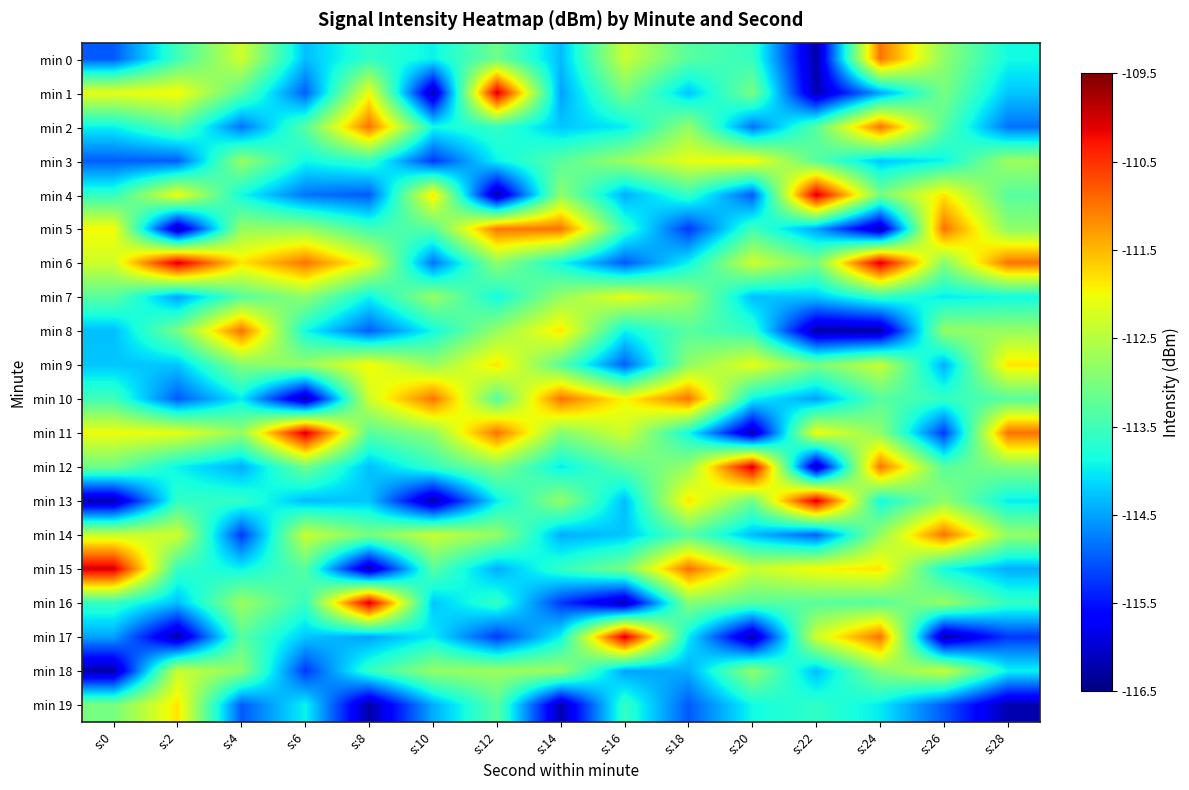

Reading left to right, extract all data points from this chart.

min 0: s:0=-115.0	s:2=-113.5	s:4=-112.3	s:6=-114.3	s:8=-113.6	s:10=-114.0	s:12=-113.1	s:14=-114.3	s:16=-112.4	s:18=-113.3	s:20=-113.6	s:22=-116.3	s:24=-111.0	s:26=-112.8	s:28=-113.9
min 1: s:0=-112.1	s:2=-112.0	s:4=-113.3	s:6=-115.0	s:8=-112.0	s:10=-116.2	s:12=-110.0	s:14=-114.5	s:16=-113.0	s:18=-114.3	s:20=-113.0	s:22=-116.2	s:24=-114.5	s:26=-113.0	s:28=-114.3
min 2: s:0=-114.0	s:2=-113.3	s:4=-114.8	s:6=-113.3	s:8=-111.0	s:10=-113.9	s:12=-113.6	s:14=-114.3	s:16=-114.0	s:18=-112.8	s:20=-114.8	s:22=-113.3	s:24=-111.0	s:26=-113.3	s:28=-114.8
min 3: s:0=-115.0	s:2=-115.0	s:4=-112.8	s:6=-113.9	s:8=-113.6	s:10=-115.2	s:12=-113.9	s:14=-113.3	s:16=-112.7	s:18=-112.1	s:20=-112.0	s:22=-113.3	s:24=-114.3	s:26=-113.9	s:28=-112.7
min 4: s:0=-113.6	s:2=-112.0	s:4=-113.9	s:6=-114.8	s:8=-115.0	s:10=-111.8	s:12=-116.3	s:14=-112.8	s:16=-114.4	s:18=-113.6	s:20=-115.0	s:22=-110.0	s:24=-113.0	s:26=-111.8	s:28=-113.3
min 5: s:0=-112.0	s:2=-116.2	s:4=-112.8	s:6=-112.8	s:8=-113.5	s:10=-113.3	s:12=-111.0	s:14=-111.0	s:16=-113.6	s:18=-115.2	s:20=-113.5	s:22=-114.5	s:24=-116.2	s:26=-111.0	s:28=-112.8
min 6: s:0=-112.3	s:2=-110.0	s:4=-111.8	s:6=-111.0	s:8=-112.1	s:10=-114.8	s:12=-112.8	s:14=-113.9	s:16=-115.0	s:18=-113.9	s:20=-112.3	s:22=-113.0	s:24=-110.0	s:26=-112.9	s:28=-111.0
min 7: s:0=-113.3	s:2=-114.5	s:4=-113.3	s:6=-112.8	s:8=-114.0	s:10=-112.8	s:12=-113.9	s:14=-112.8	s:16=-112.1	s:18=-112.7	s:20=-114.3	s:22=-114.3	s:24=-113.6	s:26=-114.0	s:28=-113.9
min 8: s:0=-114.3	s:2=-113.0	s:4=-111.0	s:6=-113.9	s:8=-115.0	s:10=-113.9	s:12=-112.8	s:14=-111.8	s:16=-114.0	s:18=-113.3	s:20=-113.6	s:22=-116.3	s:24=-116.3	s:26=-112.8	s:28=-112.8
min 9: s:0=-114.3	s:2=-114.3	s:4=-112.9	s:6=-112.8	s:8=-112.0	s:10=-112.8	s:12=-111.8	s:14=-113.3	s:16=-115.0	s:18=-112.8	s:20=-112.1	s:22=-113.0	s:24=-112.4	s:26=-114.4	s:28=-111.8
min 10: s:0=-113.5	s:2=-115.0	s:4=-114.0	s:6=-116.3	s:8=-112.3	s:10=-111.0	s:12=-113.3	s:14=-111.0	s:16=-112.0	s:18=-111.0	s:20=-114.0	s:22=-114.5	s:24=-113.3	s:26=-113.6	s:28=-113.3
min 11: s:0=-112.0	s:2=-112.1	s:4=-112.8	s:6=-110.0	s:8=-113.3	s:10=-112.8	s:12=-111.0	s:14=-112.9	s:16=-112.3	s:18=-113.9	s:20=-116.2	s:22=-112.0	s:24=-112.8	s:26=-115.2	s:28=-111.0
min 12: s:0=-113.1	s:2=-114.0	s:4=-114.4	s:6=-113.1	s:8=-114.3	s:10=-113.6	s:12=-112.9	s:14=-114.0	s:16=-113.3	s:18=-112.8	s:20=-110.0	s:22=-116.2	s:24=-111.0	s:26=-113.3	s:28=-112.9
min 13: s:0=-116.2	s:2=-113.6	s:4=-113.6	s:6=-114.3	s:8=-114.3	s:10=-116.3	s:12=-114.0	s:14=-112.8	s:16=-114.3	s:18=-111.8	s:20=-113.1	s:22=-110.0	s:24=-113.9	s:26=-112.8	s:28=-114.0
min 14: s:0=-112.4	s:2=-112.3	s:4=-115.2	s:6=-112.4	s:8=-113.0	s:10=-112.4	s:12=-112.8	s:14=-114.4	s:16=-114.3	s:18=-113.3	s:20=-114.3	s:22=-115.0	s:24=-112.8	s:26=-111.0	s:28=-112.8
min 15: s:0=-110.0	s:2=-113.6	s:4=-113.9	s:6=-113.3	s:8=-116.2	s:10=-113.3	s:12=-114.4	s:14=-113.6	s:16=-113.0	s:18=-111.0	s:20=-112.4	s:22=-112.0	s:24=-111.8	s:26=-113.9	s:28=-114.4
min 16: s:0=-113.6	s:2=-114.3	s:4=-112.7	s:6=-113.6	s:8=-110.0	s:10=-114.3	s:12=-113.6	s:14=-115.2	s:16=-116.2	s:18=-112.9	s:20=-113.3	s:22=-113.3	s:24=-113.3	s:26=-112.8	s:28=-113.6
min 17: s:0=-114.5	s:2=-116.3	s:4=-113.3	s:6=-114.3	s:8=-114.5	s:10=-114.0	s:12=-115.2	s:14=-113.9	s:16=-110.0	s:18=-114.0	s:20=-116.3	s:22=-112.3	s:24=-111.0	s:26=-116.3	s:28=-115.2
min 18: s:0=-116.3	s:2=-112.4	s:4=-112.8	s:6=-115.2	s:8=-113.6	s:10=-112.8	s:12=-112.7	s:14=-112.7	s:16=-114.5	s:18=-114.4	s:20=-112.8	s:22=-114.3	s:24=-112.9	s:26=-112.4	s:28=-113.9
min 19: s:0=-113.0	s:2=-111.8	s:4=-115.0	s:6=-113.9	s:8=-116.3	s:10=-114.4	s:12=-113.3	s:14=-116.2	s:16=-113.6	s:18=-115.0	s:20=-113.9	s:22=-113.6	s:24=-114.0	s:26=-115.0	s:28=-116.2